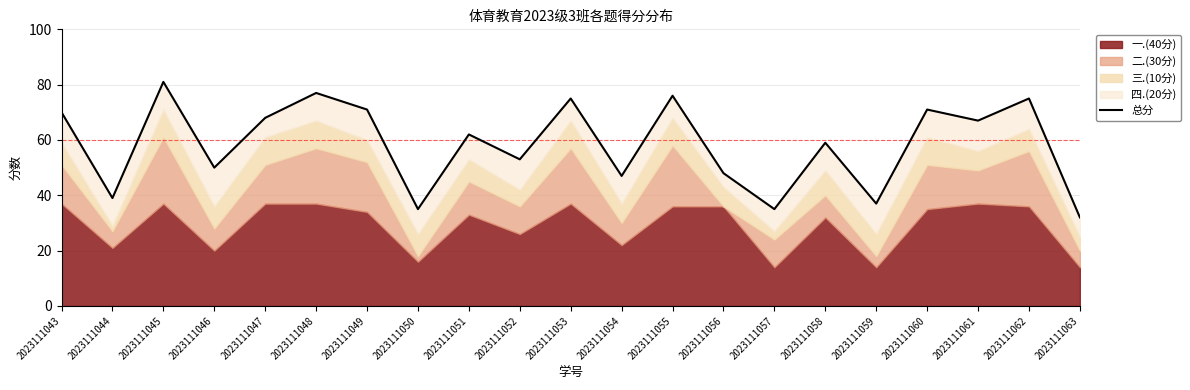

What is the difference between the maximum and minimum values?

49